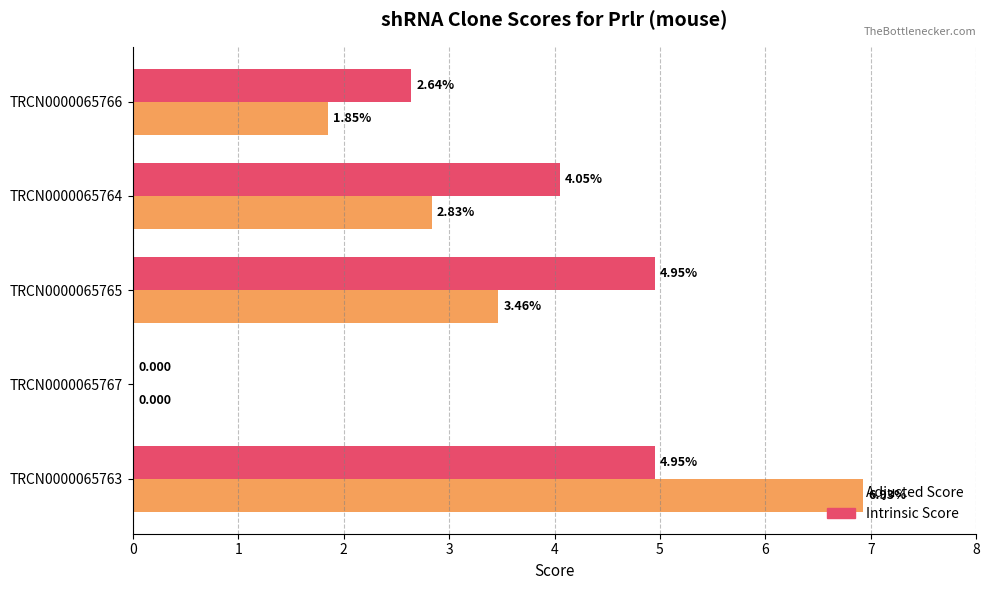

Is the value of Adjusted Score at TRCN0000065763 greater than the value of Intrinsic Score at TRCN0000065763?

Yes